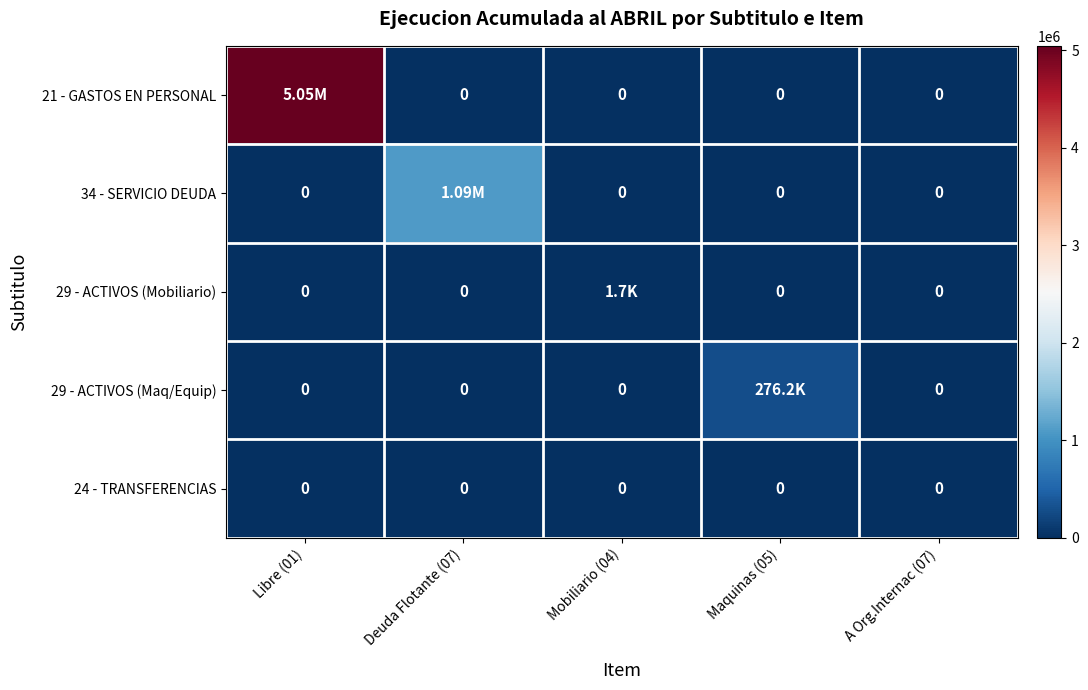

Rank the series at A Org.Internac (07) from lowest to highest value.

21 - GASTOS EN PERSONAL, 34 - SERVICIO DEUDA, 29 - ACTIVOS (Mobiliario), 29 - ACTIVOS (Maq/Equip), 24 - TRANSFERENCIAS